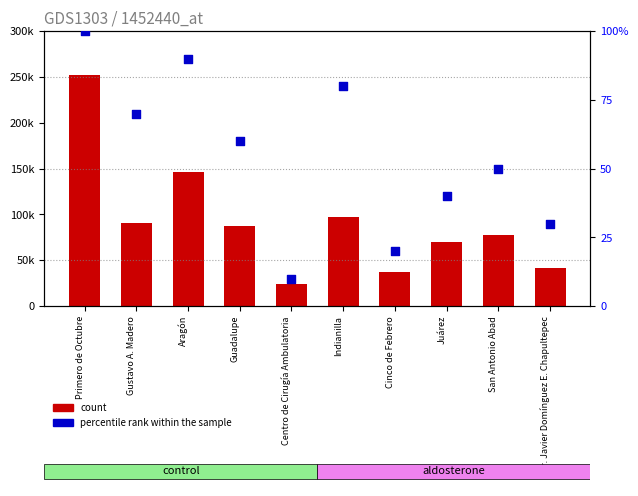

At how many categories does at least one series exceed 200618?

1